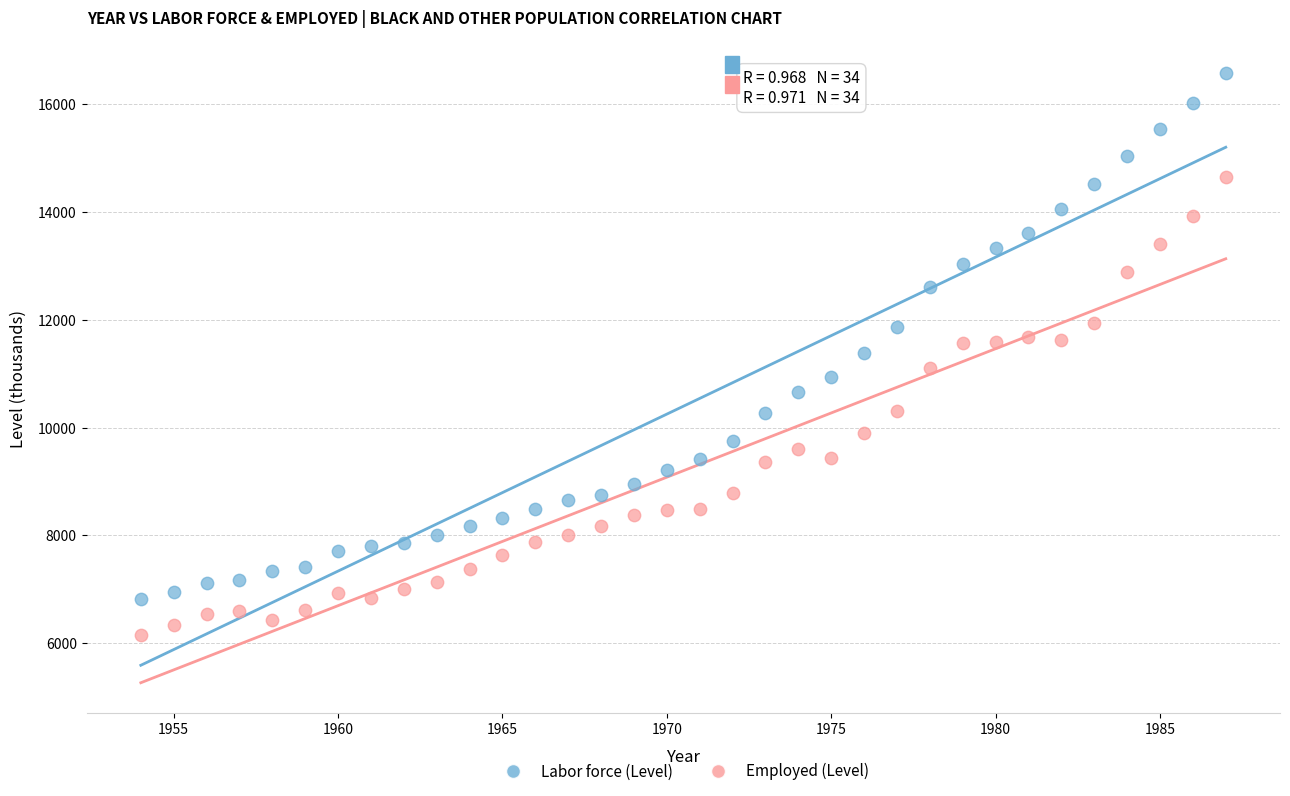

Which series reaches the minimum Y coordinate?

Employed (Level)